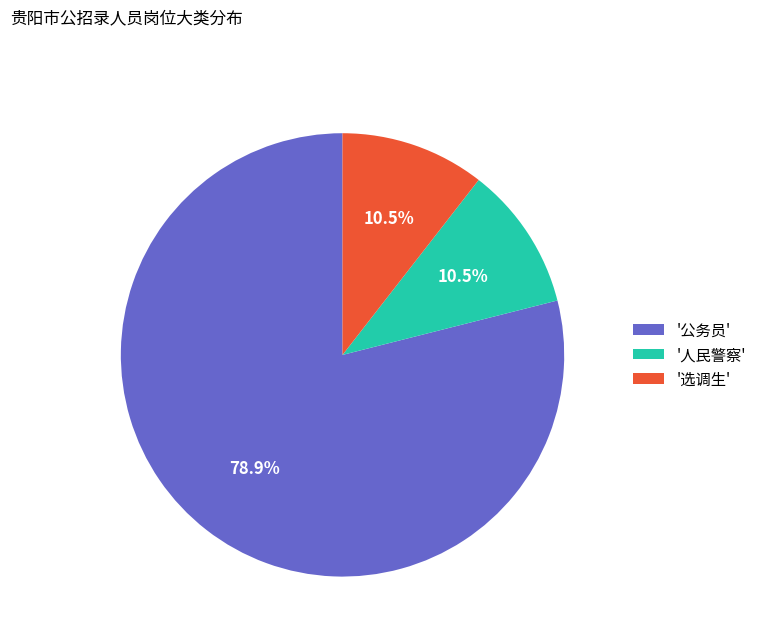

Do '公务员' and '人民警察' together represent more than half of the pie?

Yes